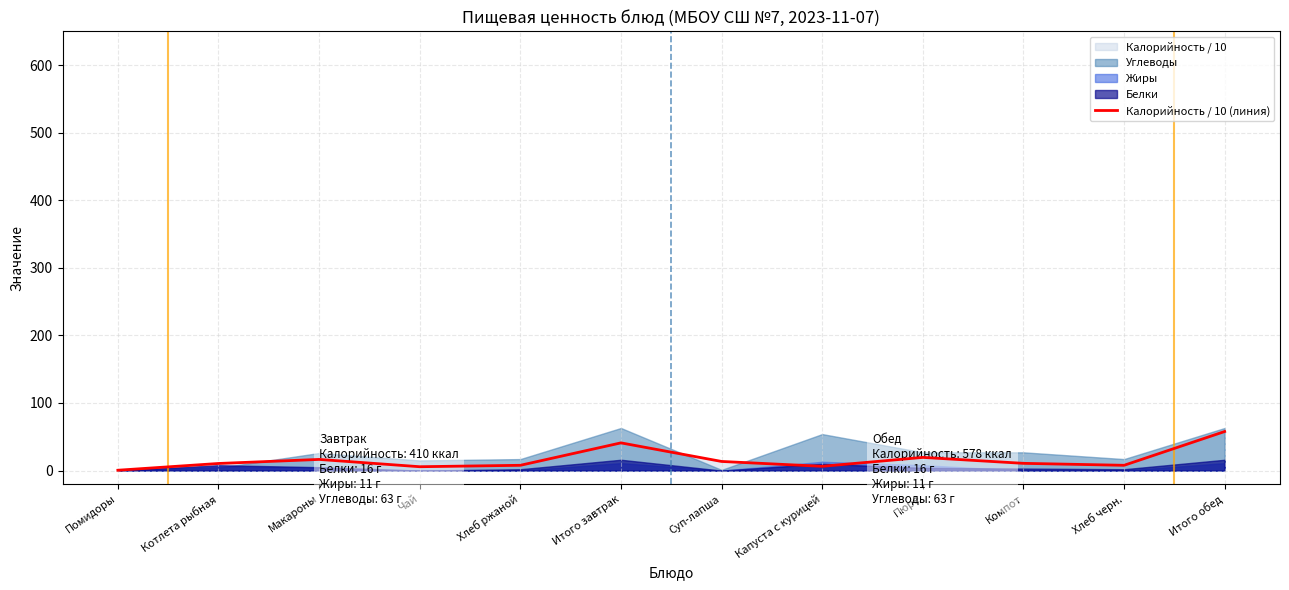

What is the ratio of the value at Чай to the value at Котлета рыбная?

0.5